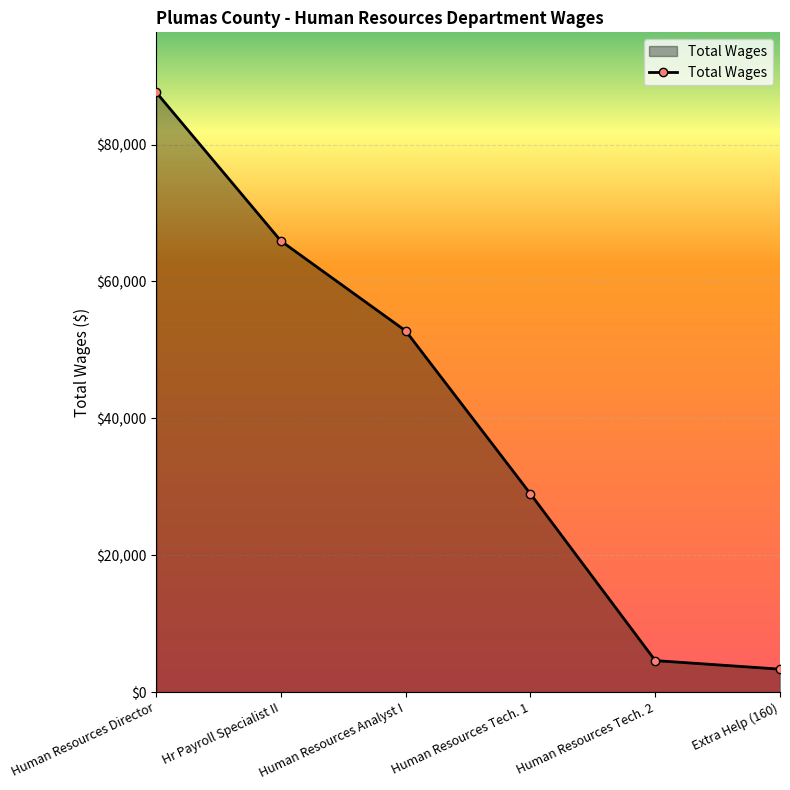

What is the maximum value shown in the chart?

87632